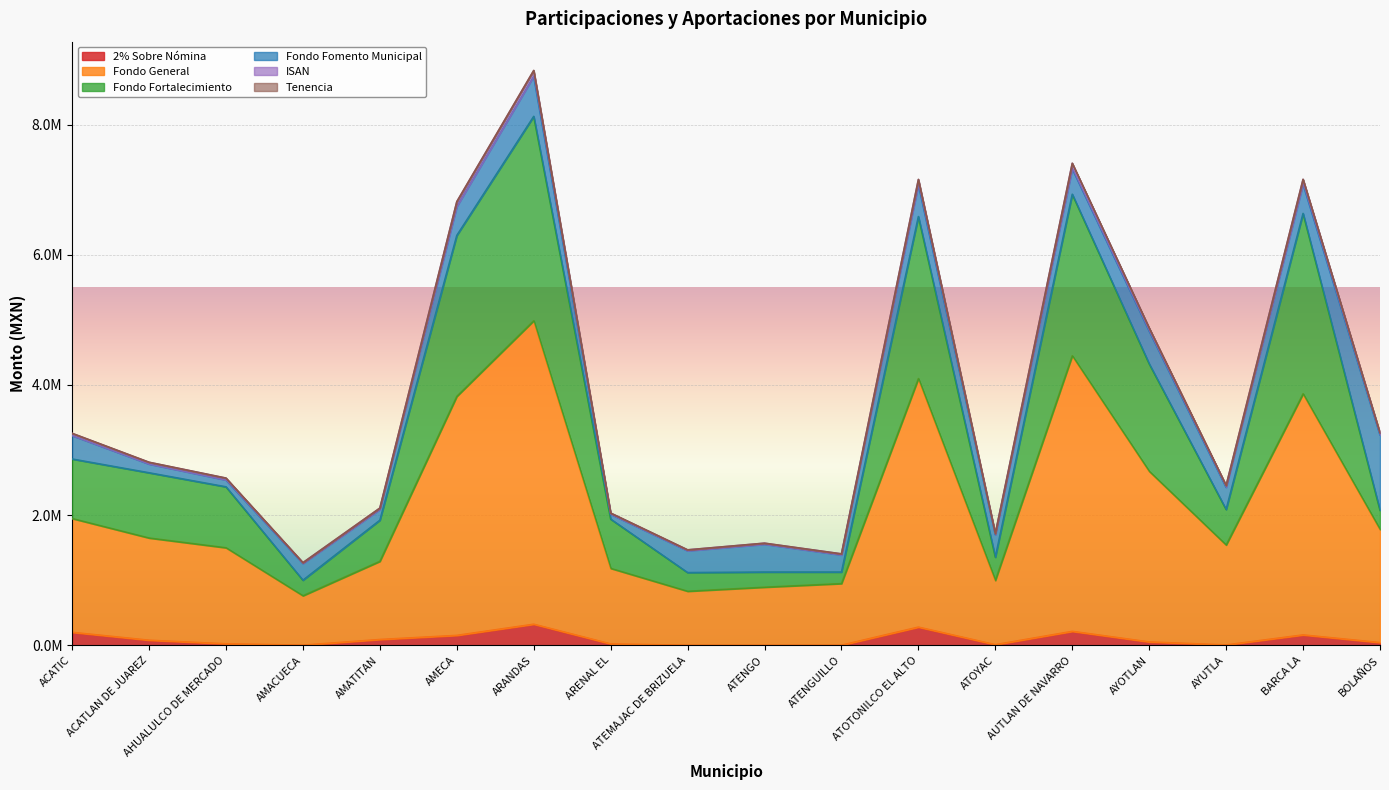

Does the chart display data point markers on the line(s)?

No